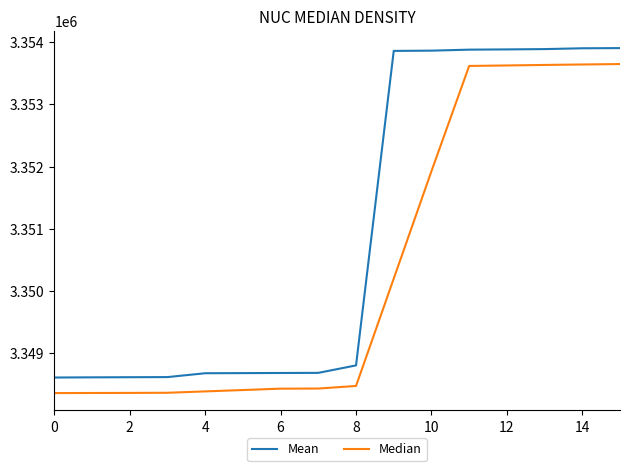

Which series has the largest total across all categories?

Mean